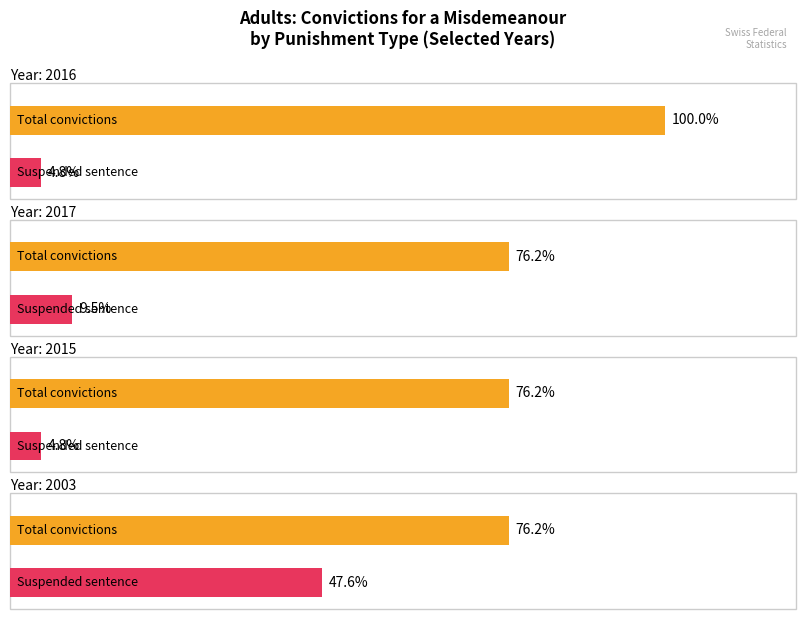

Are the bars horizontal?

Yes